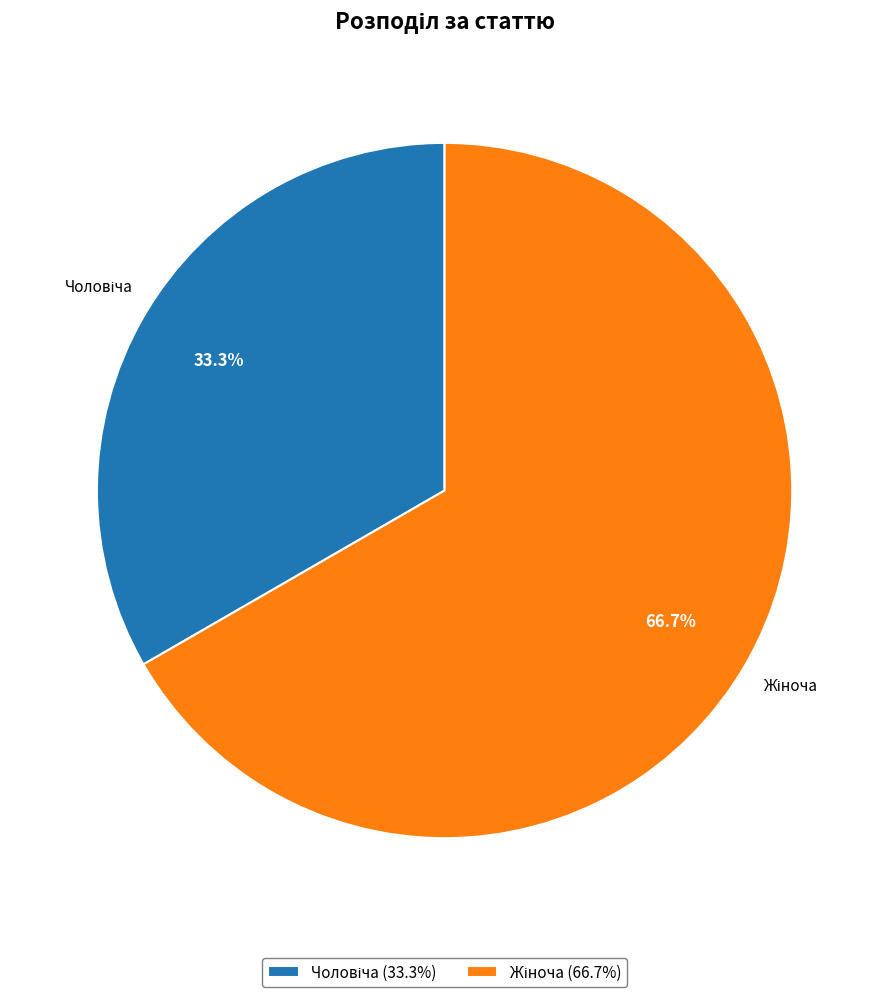

Does any single category account for the majority?

Yes